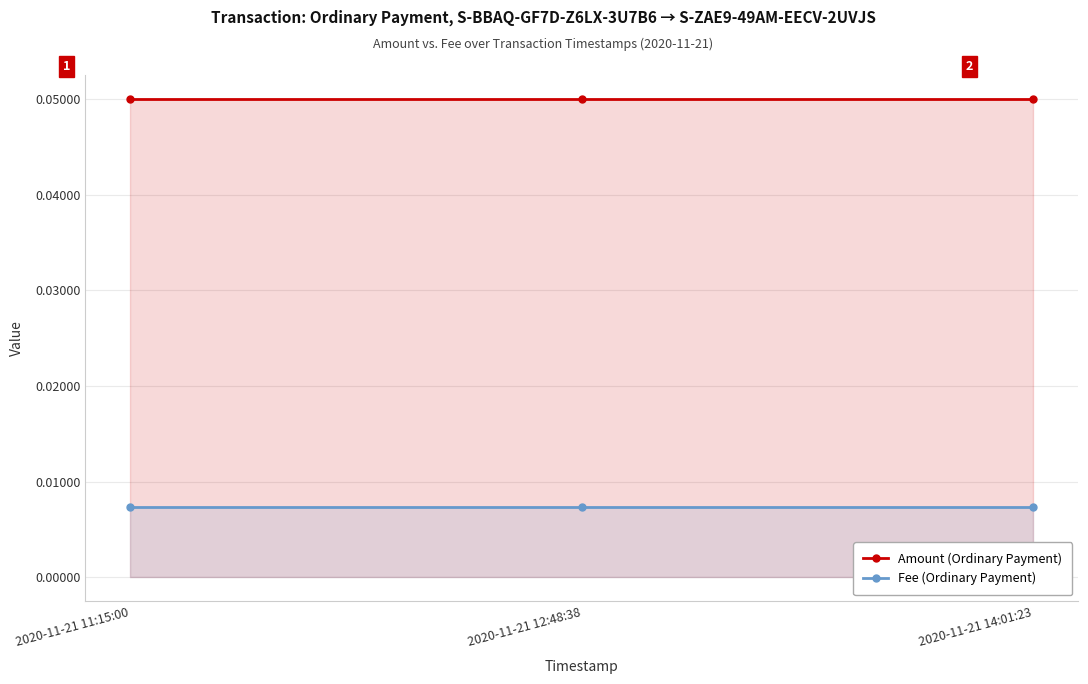

Reading left to right, what are all the values shown in this chart?

Amount (Ordinary Payment): 2020-11-21 11:15:00=0.1	2020-11-21 12:48:38=0.1	2020-11-21 14:01:23=0.1
Fee (Ordinary Payment): 2020-11-21 11:15:00=0.0	2020-11-21 12:48:38=0.0	2020-11-21 14:01:23=0.0